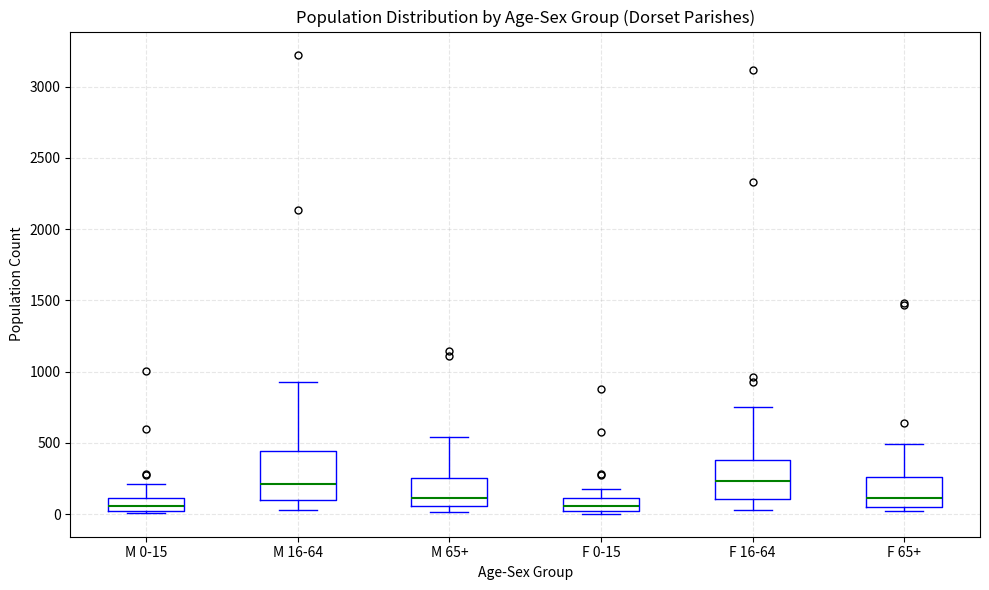

Reading left to right, read every box against the y-axis: the position of its median line, the range the box covers, and the ends of its whiskers. The values are not printed on the chart, so give them approximately, as read against the axis.

M 0-15: median 50, box 0 to 100, whiskers 0 (just below the box's lower edge) to 200
M 16-64: median 200, box 100 to 450, whiskers 50 to 950
M 65+: median 100, box 50 to 250, whiskers 0 to 550
F 0-15: median 50, box 0 to 100, whiskers 0 (just below the box's lower edge) to 150
F 16-64: median 250, box 100 to 400, whiskers 50 to 750
F 65+: median 100, box 50 to 250, whiskers 0 to 500